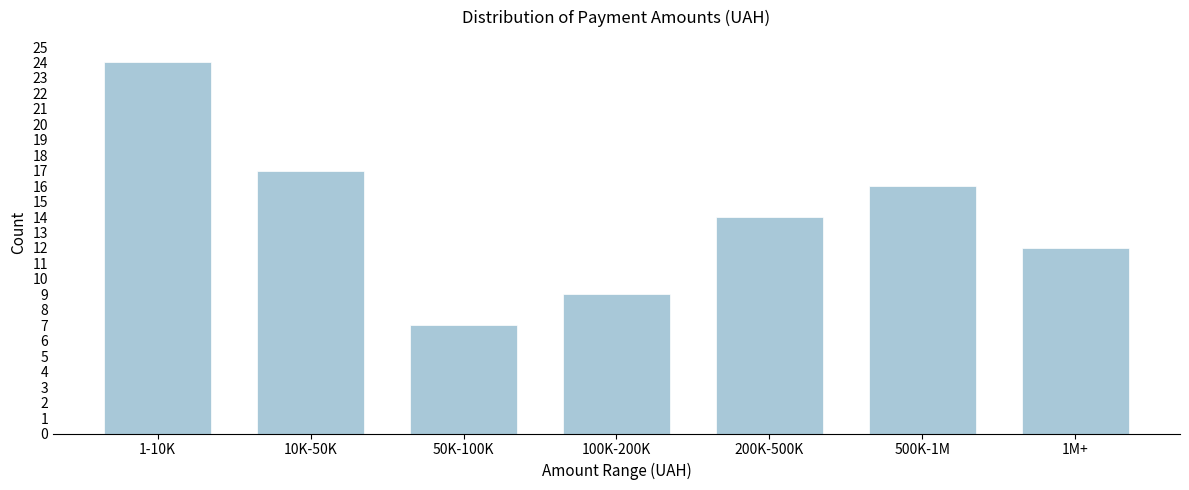

Reading right to left, what are all the values shown in this chart?

1M+=12	500K-1M=16	200K-500K=14	100K-200K=9	50K-100K=7	10K-50K=17	1-10K=24